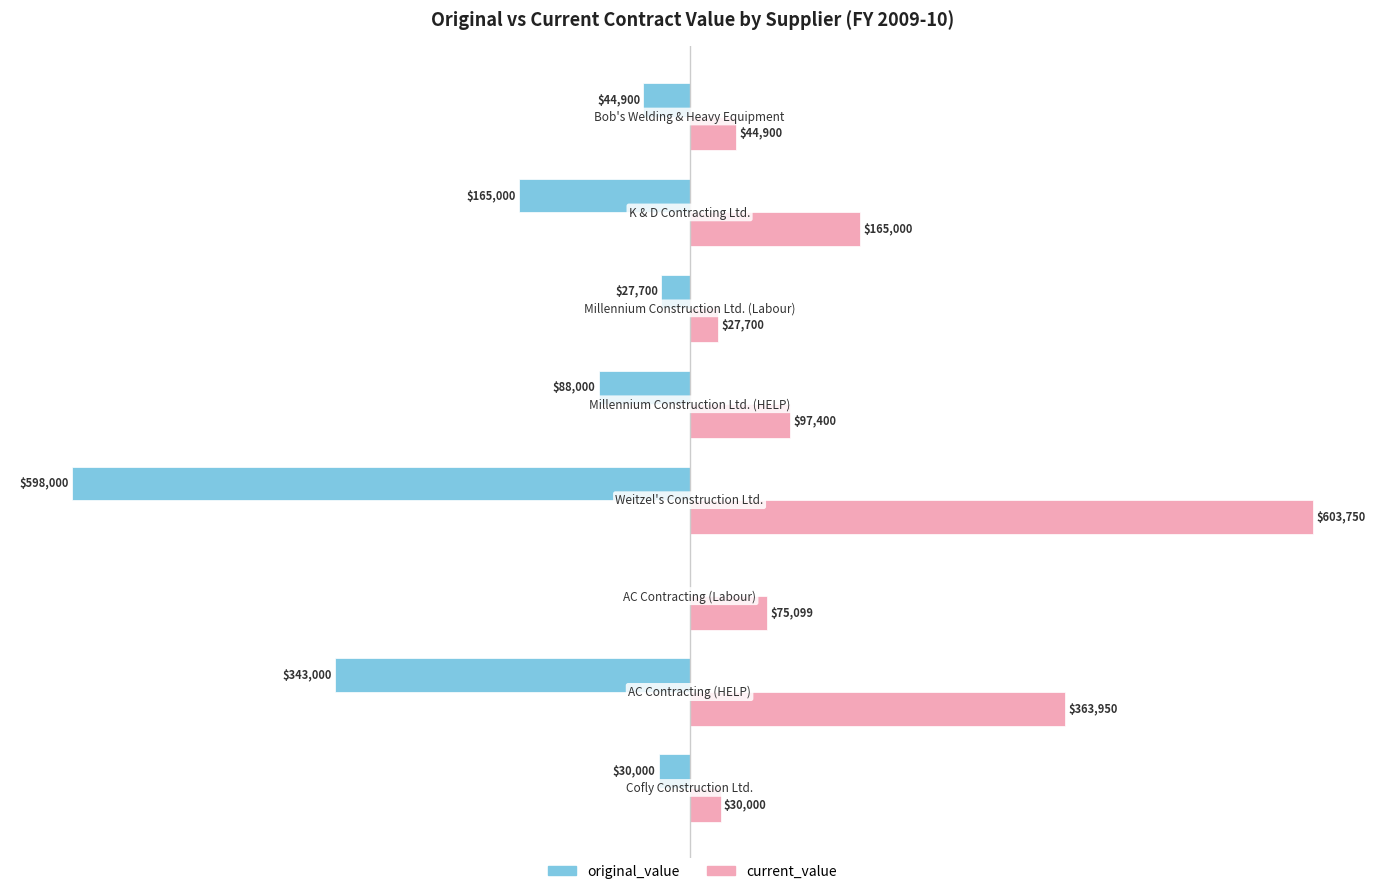

Which series has the largest total across all categories?

current_value